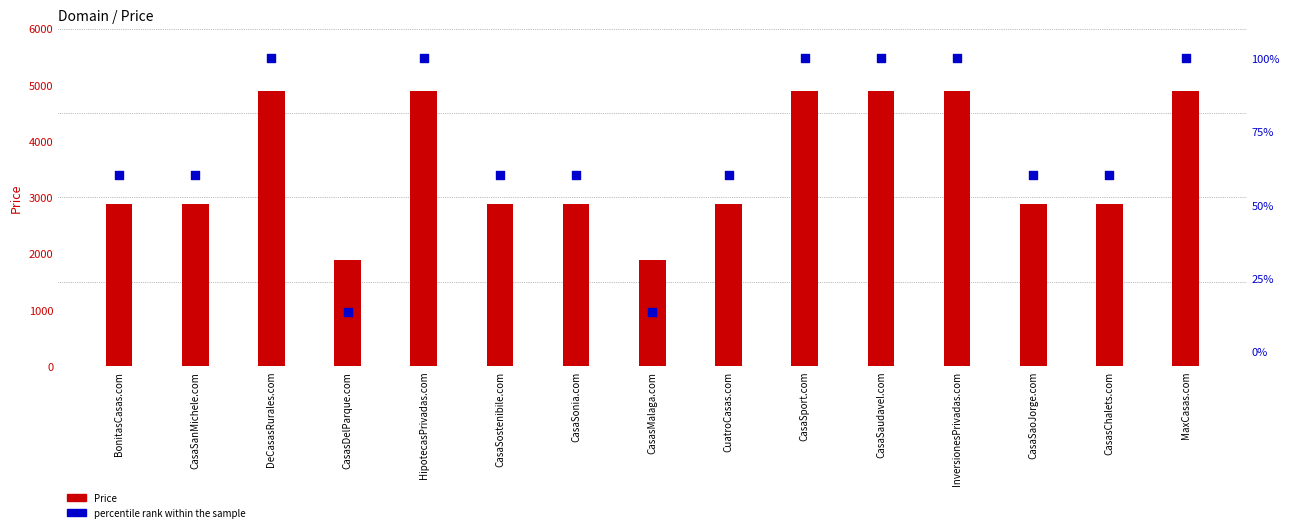

At which category is the sum across all series the highest?

DeCasasRurales.com